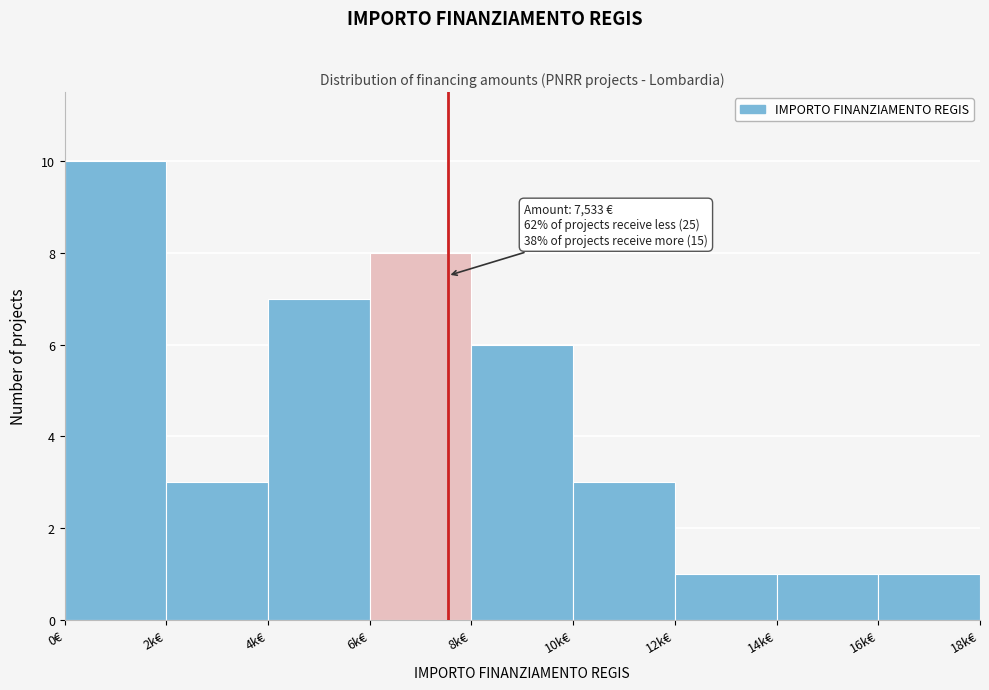

Reading right to left, what are all the values shown in this chart?

1	1	1	3	6	8	7	3	10